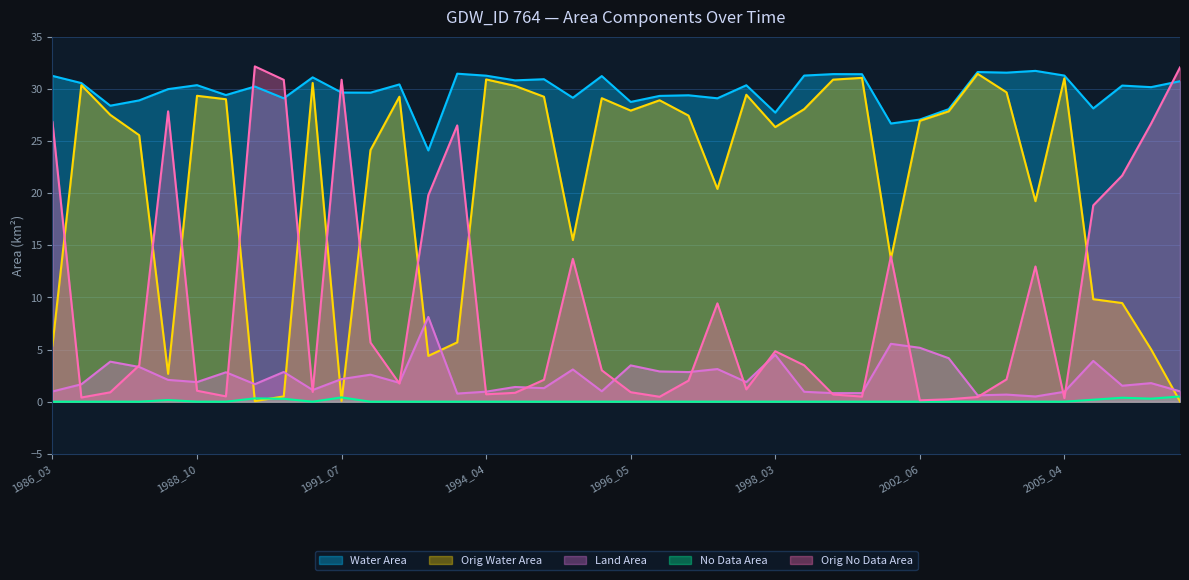

What is the average value of the landArea series?

2.3